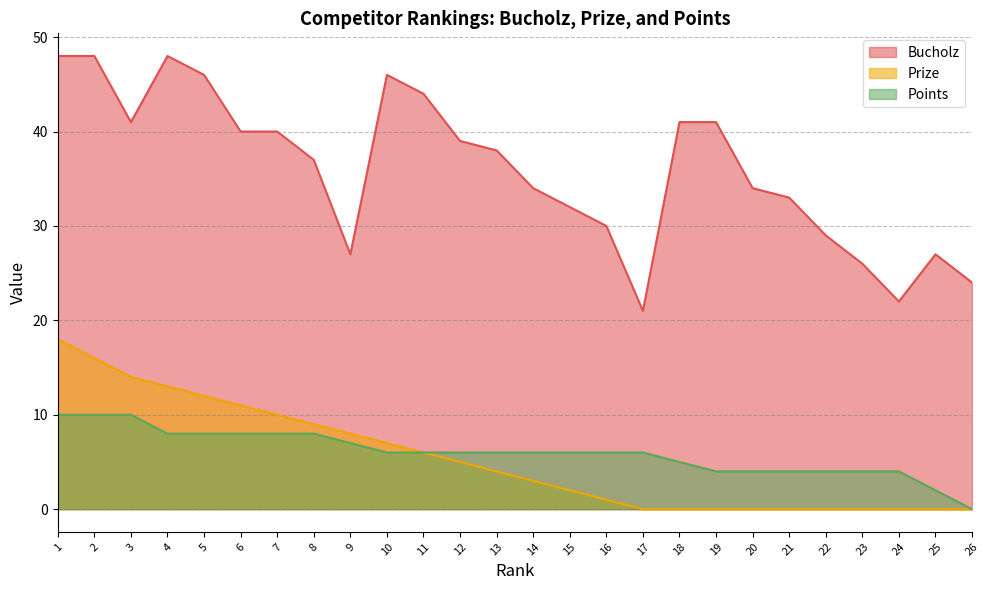

What is the highest value of the Prize series?

18